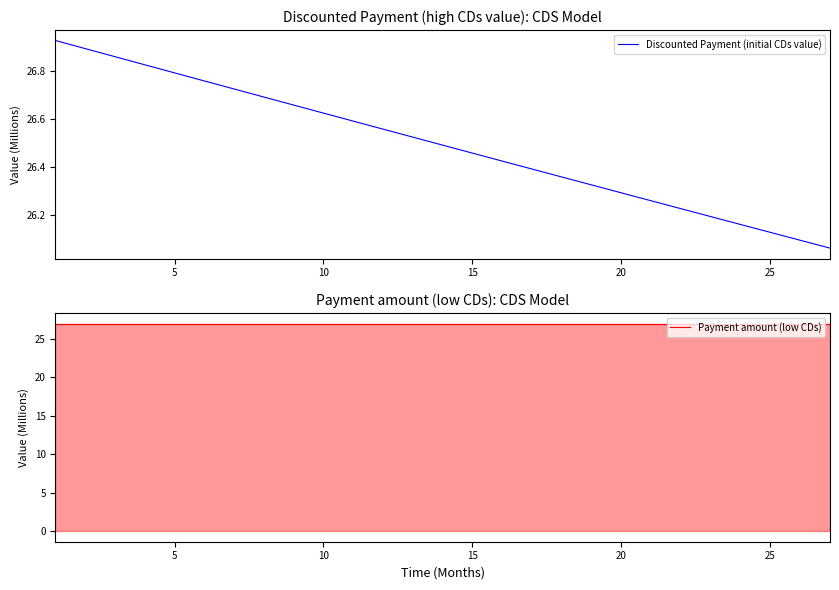

Is it true that Discounted Payment (initial CDs value) equals 11.1 at 20?

False